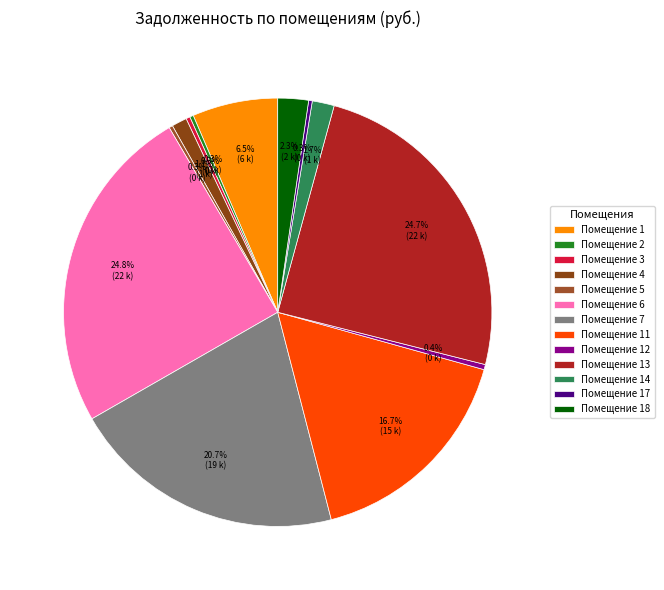

Is there any slice that represents more than half of the pie?

No